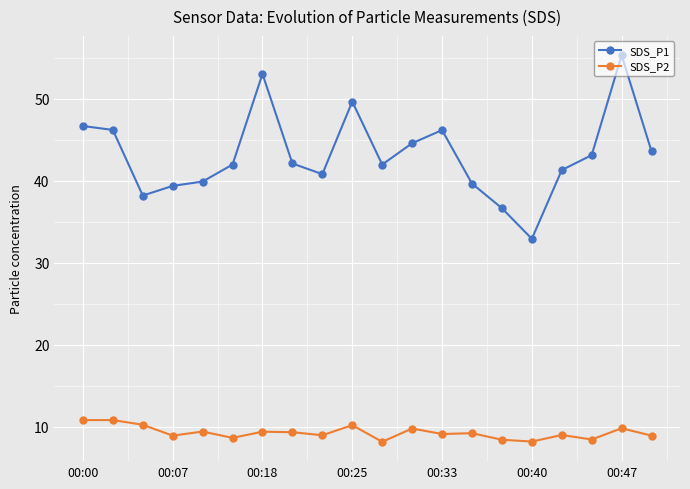

Does the chart display data point markers on the line(s)?

Yes